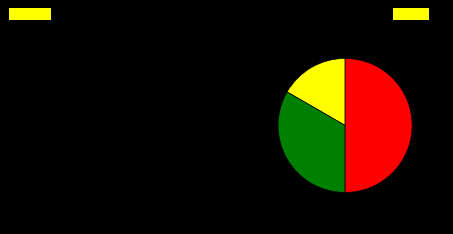

Rank the categories by value from lowest to highest.

Основне місце роботи, Суміщення, Сумісництво